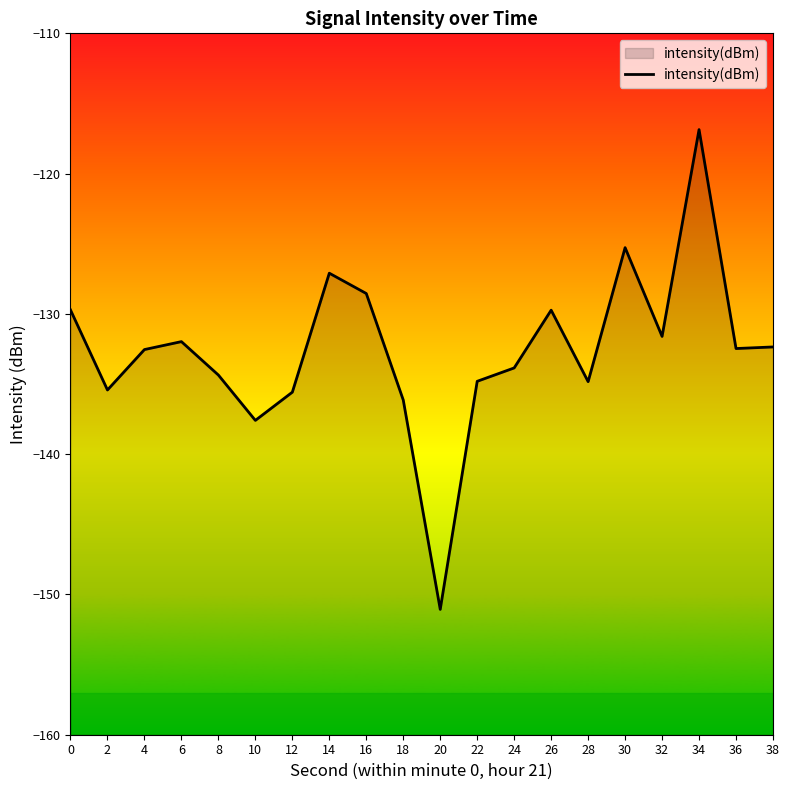

How many values are below -132?

12